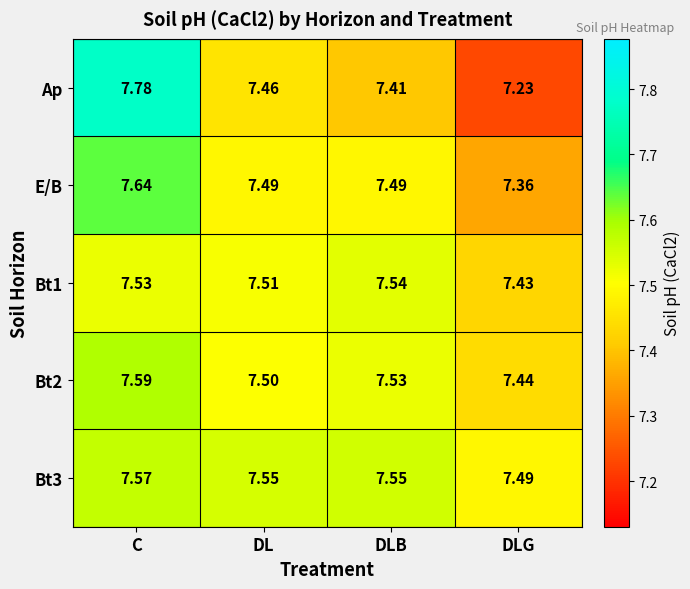

Is the value of Ap at DL greater than the value of Bt1 at C?

No